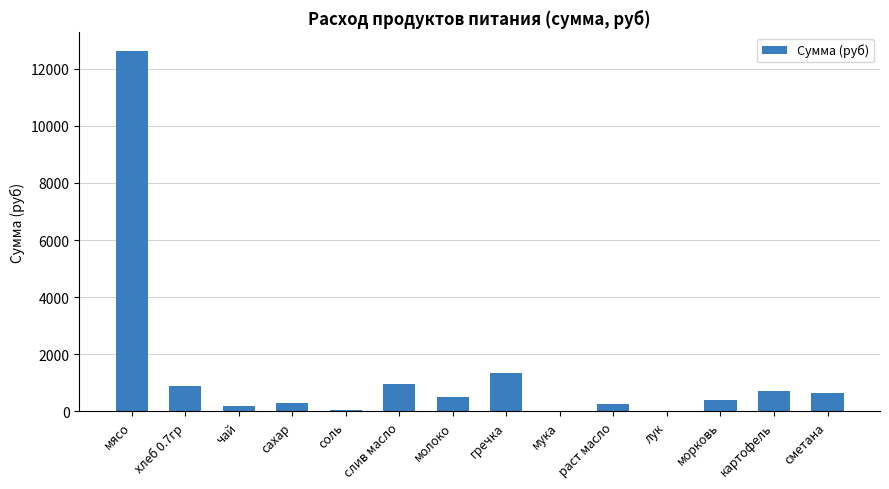

What is the ratio of the value at сметана to the value at молоко?

1.3